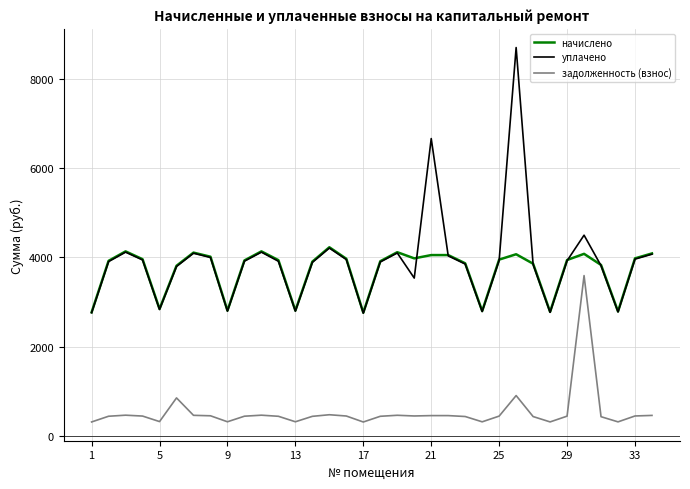

What is the smallest value displayed?

306.8